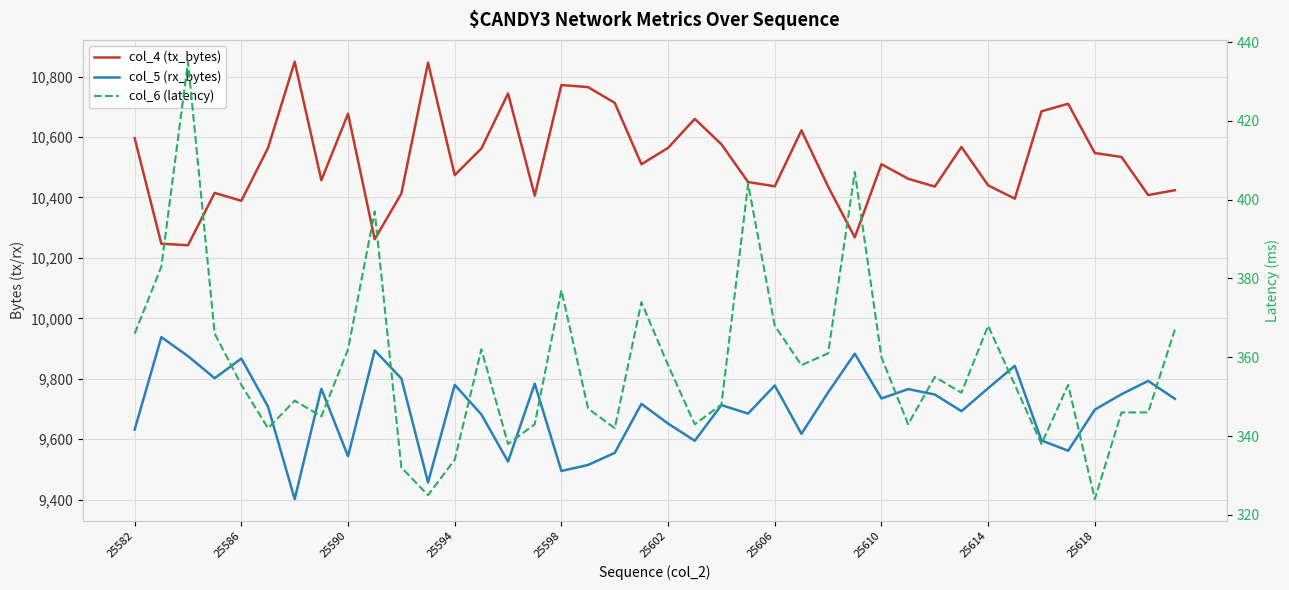

True or false: col_5 (rx_bytes) and col_6 (latency) cross at least once.

False